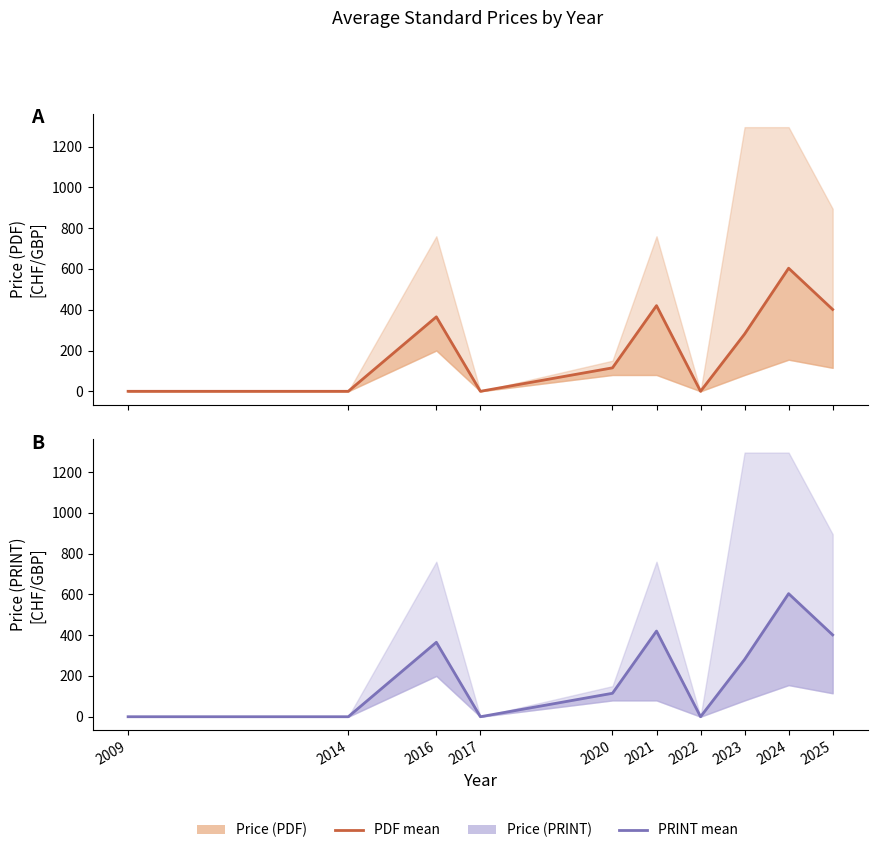

The Price (PDF) mean series shows 0.0 at 2014. True or false?

True